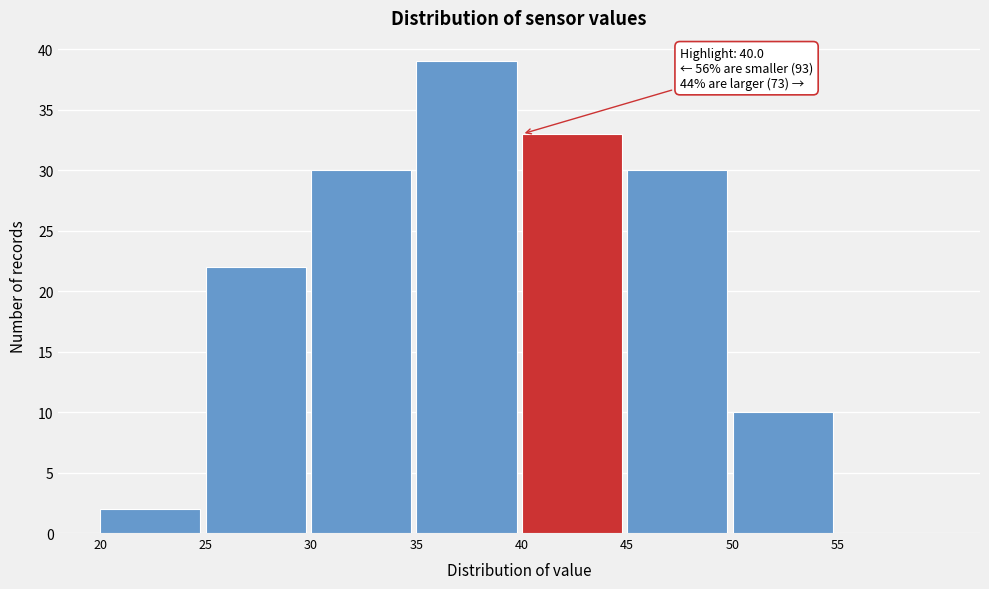

Over which range of the x-axis is the bar tallest?

35 to 40